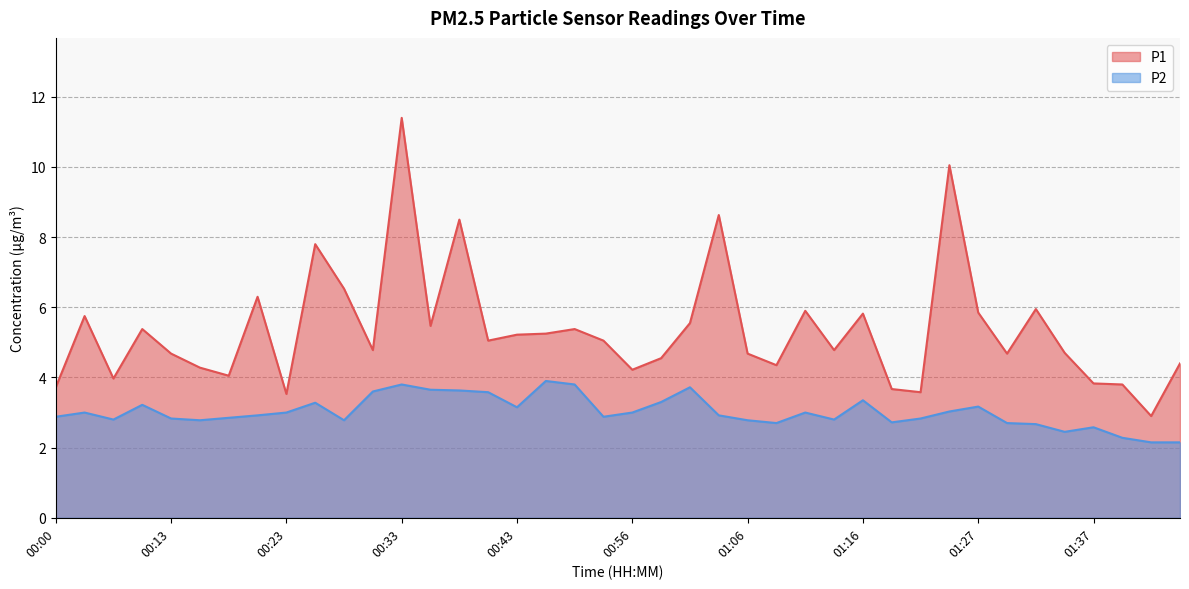

Read the P2 value at 01:24.

3.0